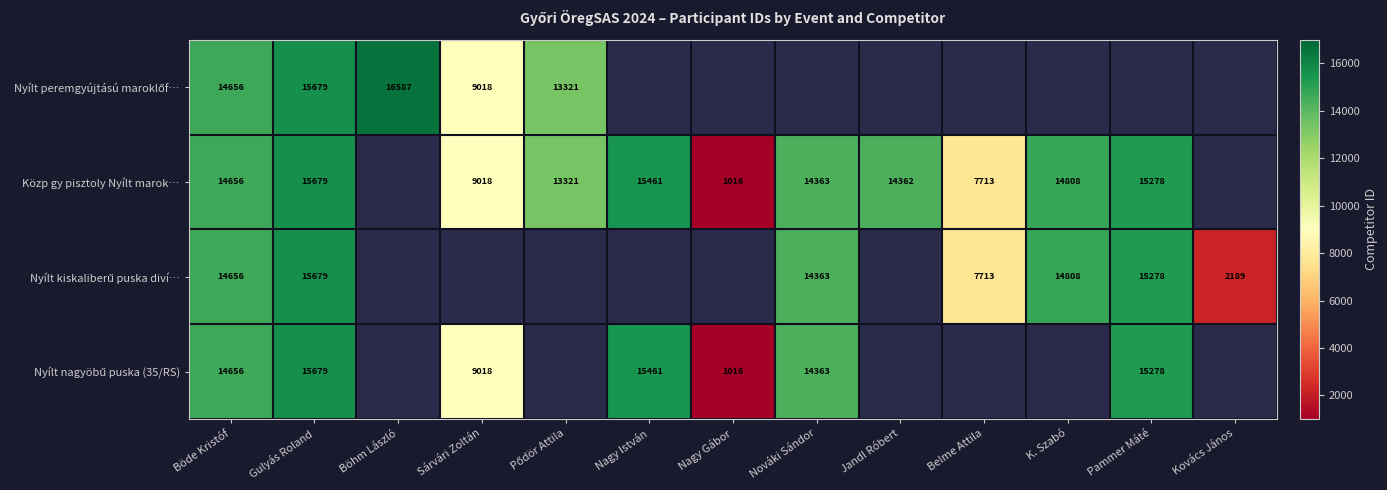

True or false: Közp gy pisztoly Nyílt marok… has a value of 14362 at Jandl Róbert.

True